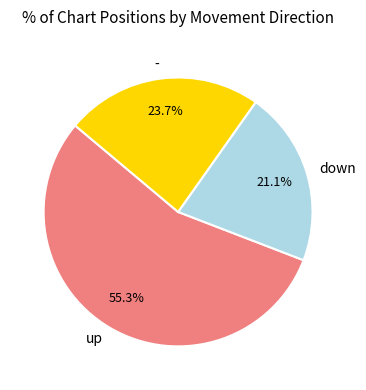

True or false: up accounts for 55% of the total.

True